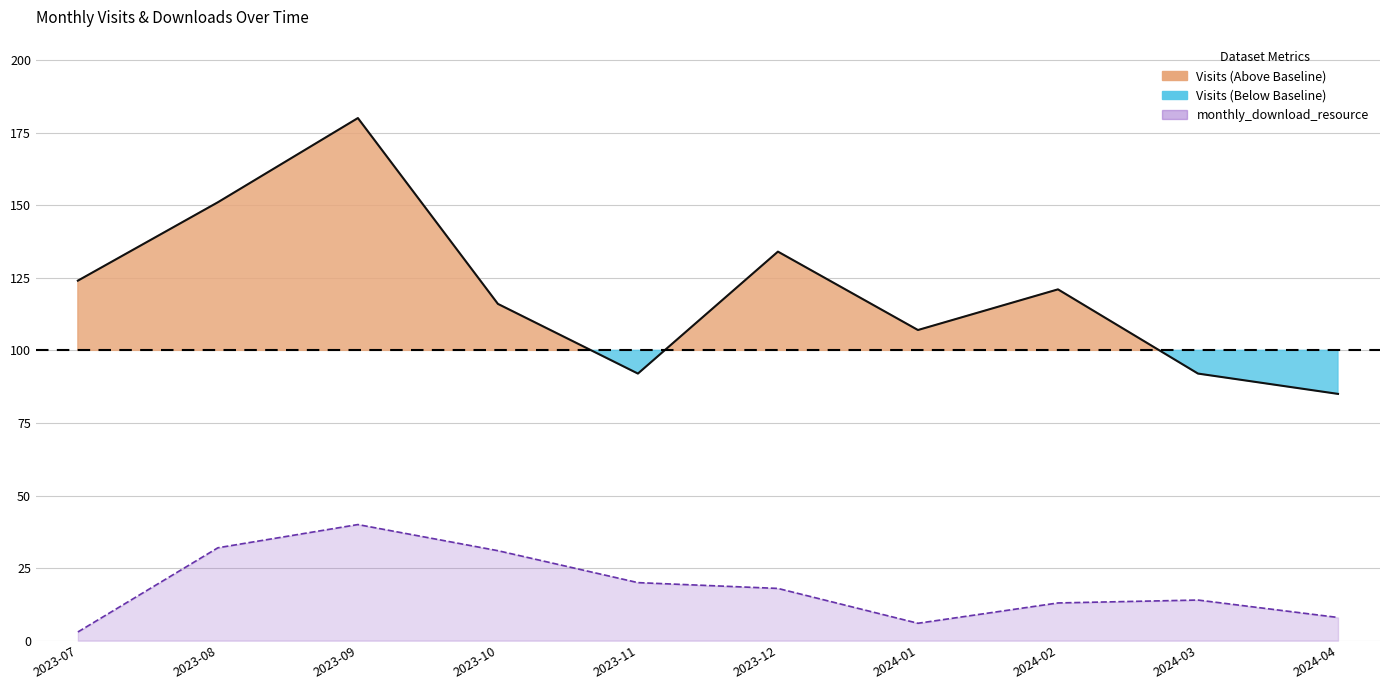

In monthly_download_resource (line), how many points are higher than both neighbors (excluding endpoints)?

2